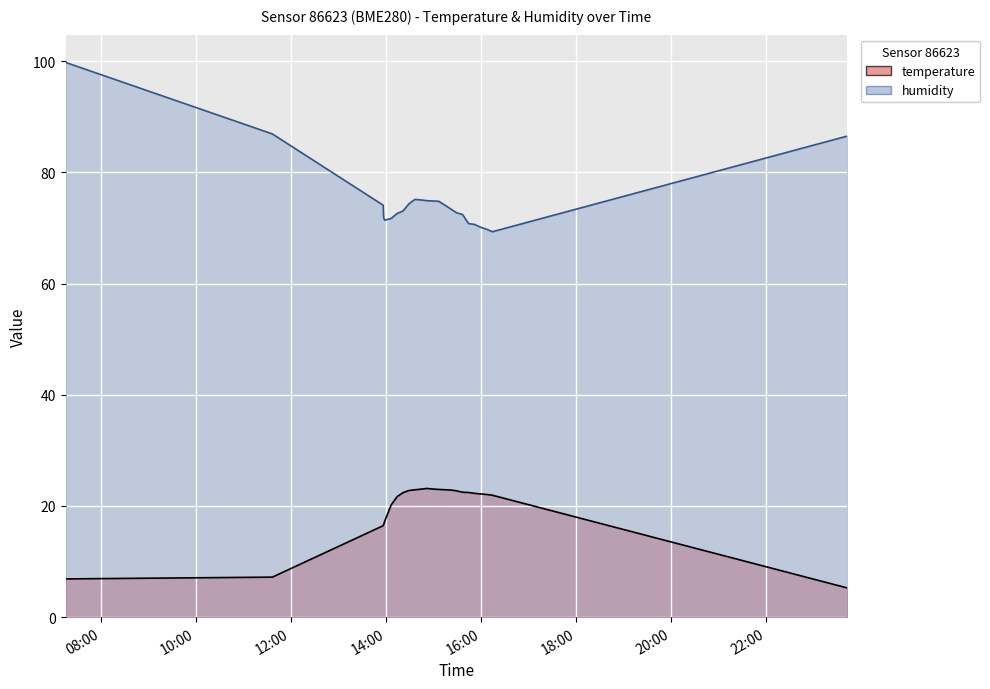

Rank the series by their average value, from lowest to highest.

temperature, humidity